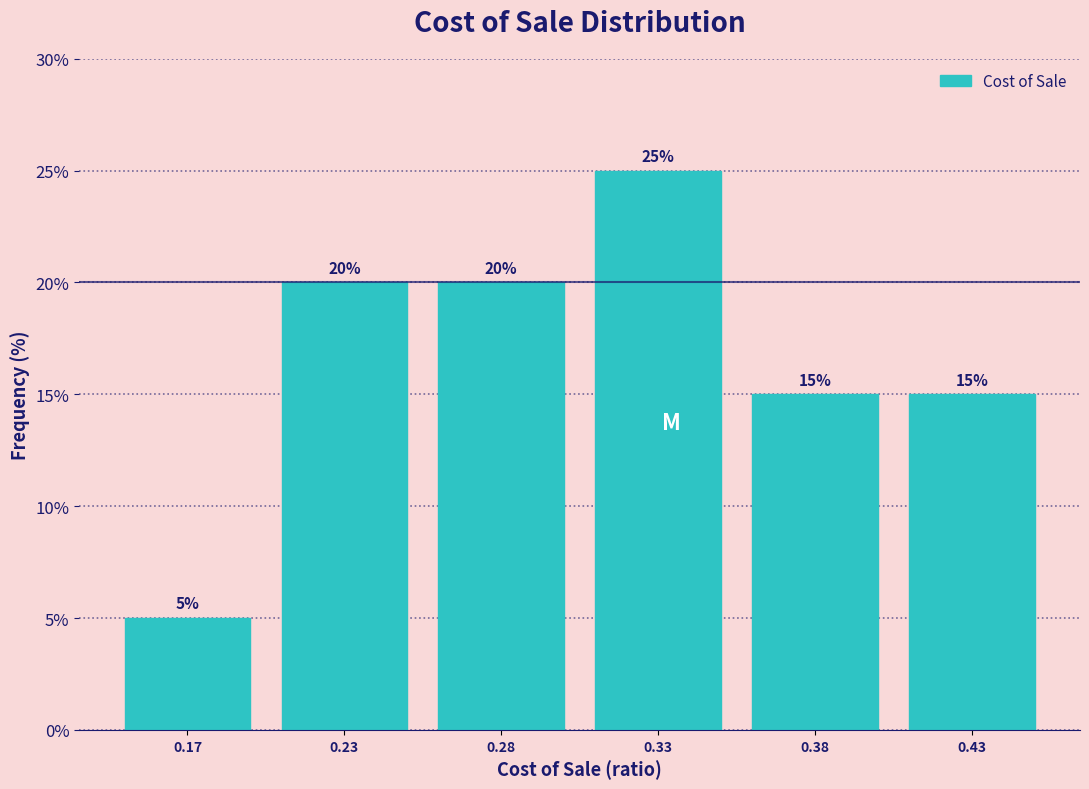

Reading left to right, transcribe all the data shown in this chart.

0.17=5	0.23=20	0.28=20	0.33=25	0.38=15	0.43=15